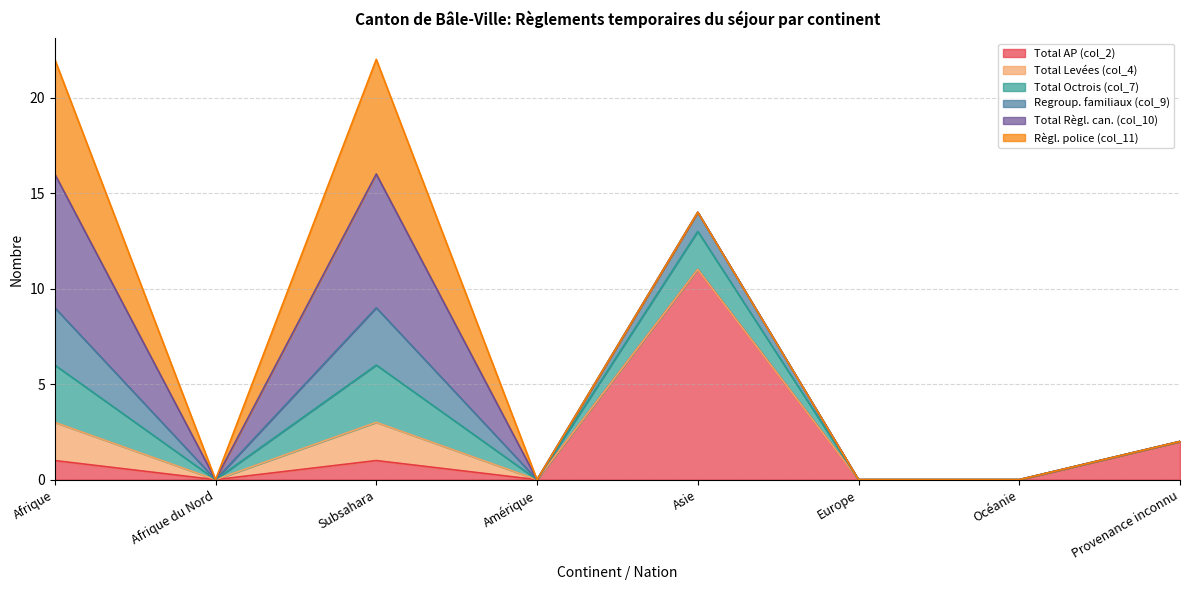

At which label is Total Octrois (col_7) closest to 1?

Afrique du Nord